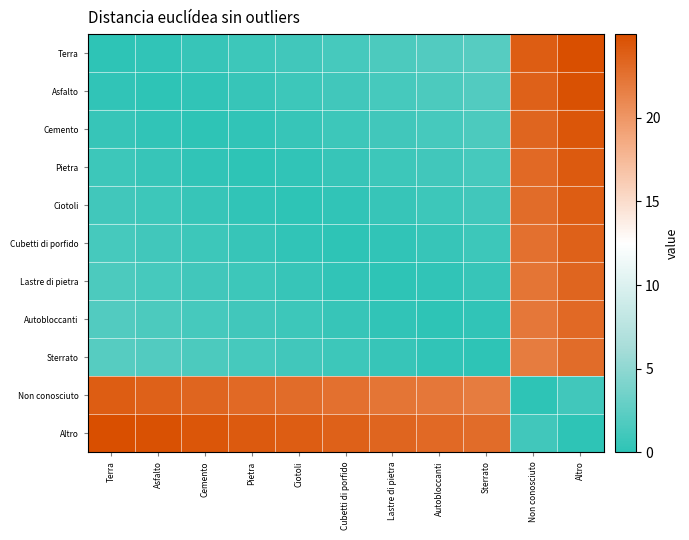

Reading right to left, list all the values displayed in this chart.

Terra: Altro=25.0	Non conosciuto=23.9	Sterrato=2.1	Autobloccanti=1.9	Lastre di pietra=1.6	Cubetti di porfido=1.3	Ciotoli=1.1	Pietra=0.8	Cemento=0.5	Asfalto=0.3	Terra=0.0
Asfalto: Altro=24.7	Non conosciuto=23.7	Sterrato=1.9	Autobloccanti=1.6	Lastre di pietra=1.3	Cubetti di porfido=1.1	Ciotoli=0.8	Pietra=0.5	Cemento=0.3	Asfalto=0.0	Terra=0.3
Cemento: Altro=24.5	Non conosciuto=23.4	Sterrato=1.6	Autobloccanti=1.3	Lastre di pietra=1.1	Cubetti di porfido=0.8	Ciotoli=0.5	Pietra=0.3	Cemento=0.0	Asfalto=0.3	Terra=0.5
Pietra: Altro=24.2	Non conosciuto=23.1	Sterrato=1.3	Autobloccanti=1.1	Lastre di pietra=0.8	Cubetti di porfido=0.5	Ciotoli=0.3	Pietra=0.0	Cemento=0.3	Asfalto=0.5	Terra=0.8
Ciotoli: Altro=23.9	Non conosciuto=22.9	Sterrato=1.1	Autobloccanti=0.8	Lastre di pietra=0.5	Cubetti di porfido=0.3	Ciotoli=0.0	Pietra=0.3	Cemento=0.5	Asfalto=0.8	Terra=1.1
Cubetti di porfido: Altro=23.7	Non conosciuto=22.6	Sterrato=0.8	Autobloccanti=0.5	Lastre di pietra=0.3	Cubetti di porfido=0.0	Ciotoli=0.3	Pietra=0.5	Cemento=0.8	Asfalto=1.1	Terra=1.3
Lastre di pietra: Altro=23.4	Non conosciuto=22.3	Sterrato=0.5	Autobloccanti=0.3	Lastre di pietra=0.0	Cubetti di porfido=0.3	Ciotoli=0.5	Pietra=0.8	Cemento=1.1	Asfalto=1.3	Terra=1.6
Autobloccanti: Altro=23.1	Non conosciuto=22.1	Sterrato=0.3	Autobloccanti=0.0	Lastre di pietra=0.3	Cubetti di porfido=0.5	Ciotoli=0.8	Pietra=1.1	Cemento=1.3	Asfalto=1.6	Terra=1.9
Sterrato: Altro=22.9	Non conosciuto=21.8	Sterrato=0.0	Autobloccanti=0.3	Lastre di pietra=0.5	Cubetti di porfido=0.8	Ciotoli=1.1	Pietra=1.3	Cemento=1.6	Asfalto=1.9	Terra=2.1
Non conosciuto: Altro=1.1	Non conosciuto=0.0	Sterrato=21.8	Autobloccanti=22.1	Lastre di pietra=22.3	Cubetti di porfido=22.6	Ciotoli=22.9	Pietra=23.1	Cemento=23.4	Asfalto=23.7	Terra=23.9
Altro: Altro=0.0	Non conosciuto=1.1	Sterrato=22.9	Autobloccanti=23.1	Lastre di pietra=23.4	Cubetti di porfido=23.7	Ciotoli=23.9	Pietra=24.2	Cemento=24.5	Asfalto=24.7	Terra=25.0